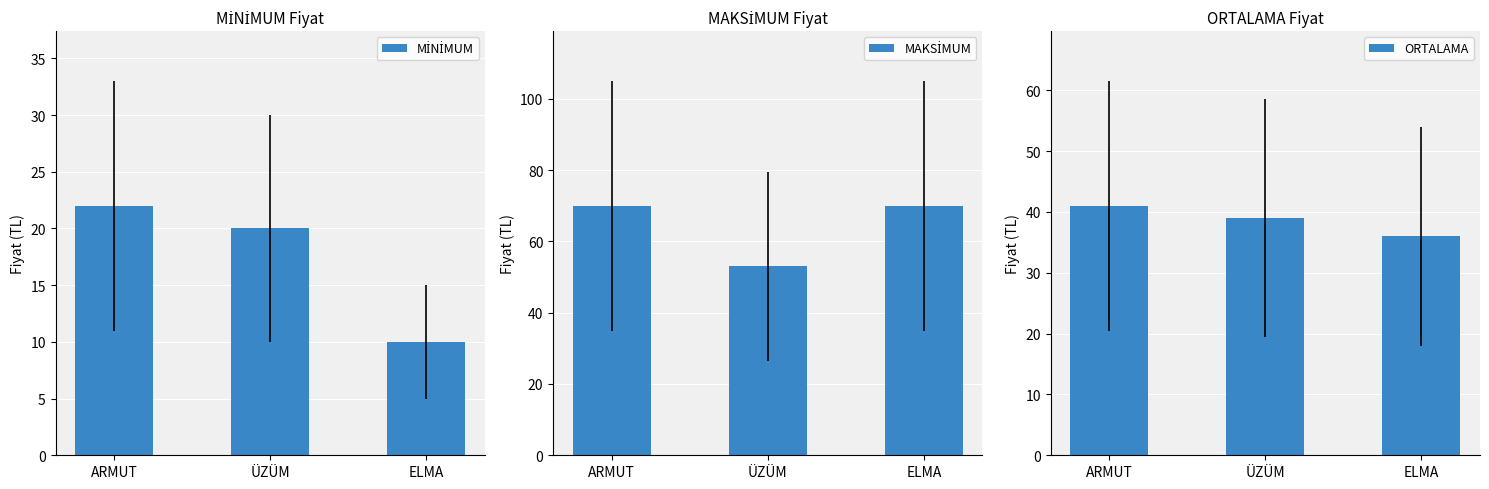

Which series has the largest total across all categories?

MAKSİMUM